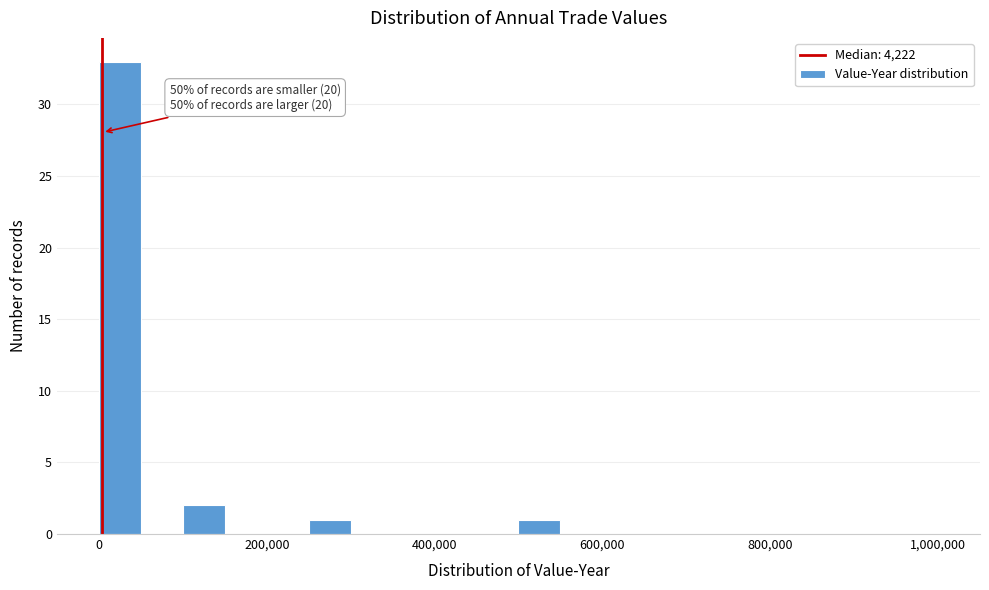

Read against the x-axis, roughly where is the centre of the tallest bar?

20000